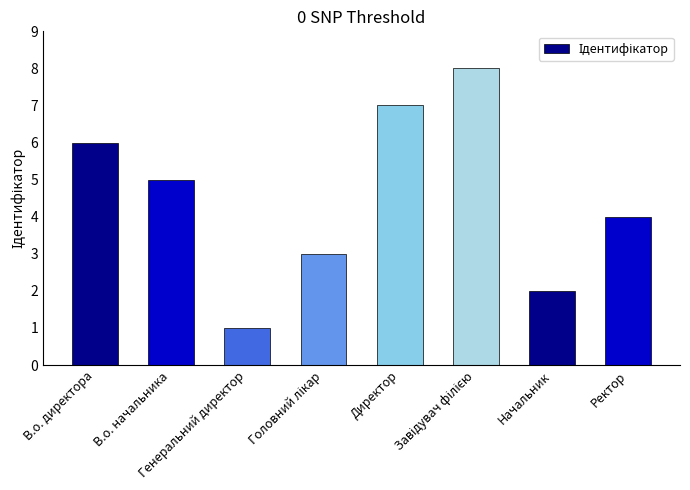

What is the greatest value displayed?

8